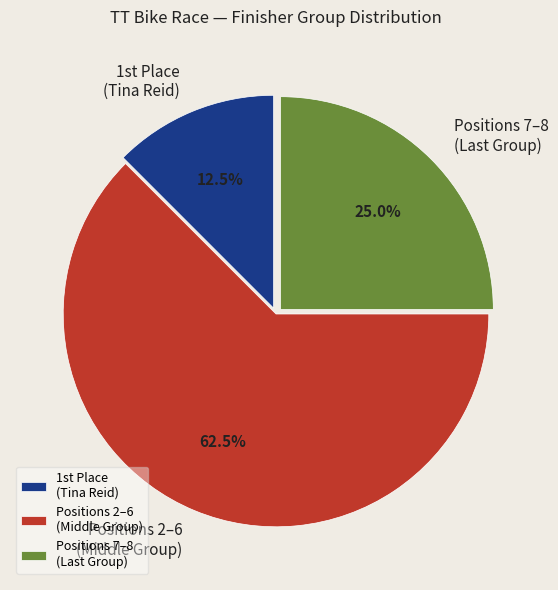

Which slice is the smallest?

1st Place (Tina Reid)